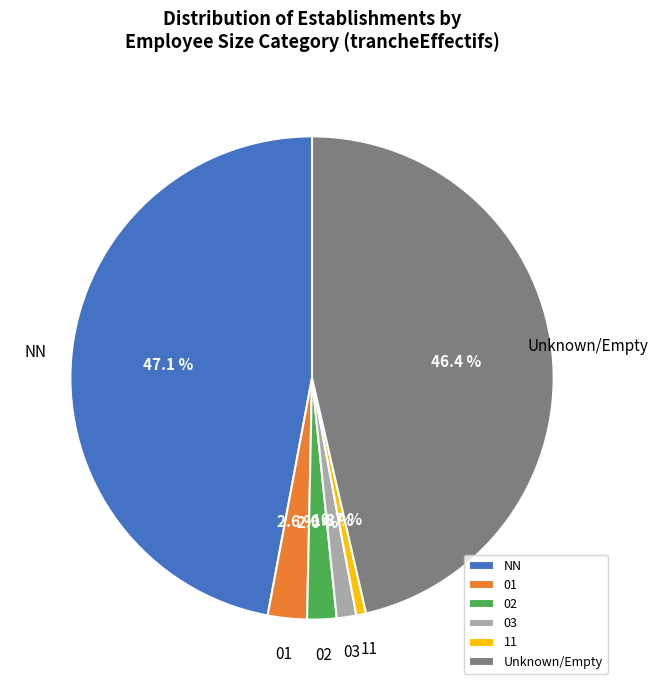

Count the number of slices in the pie.

6